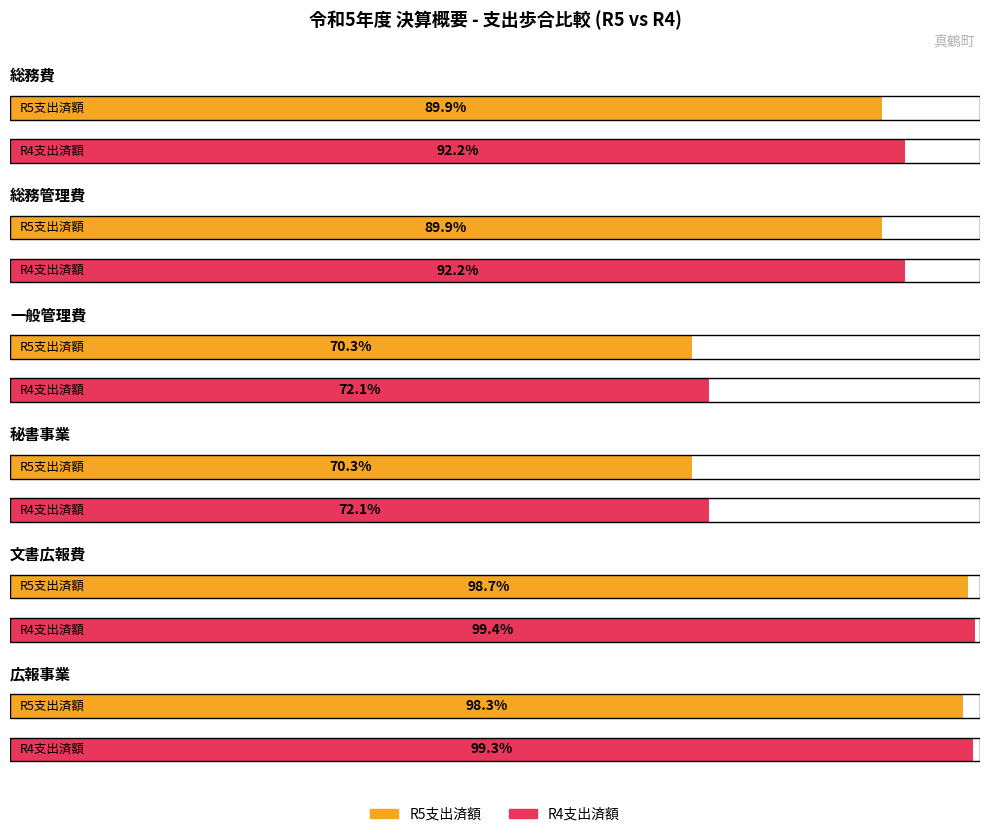

At which category does the chart reach its minimum across all series?

秘書事業